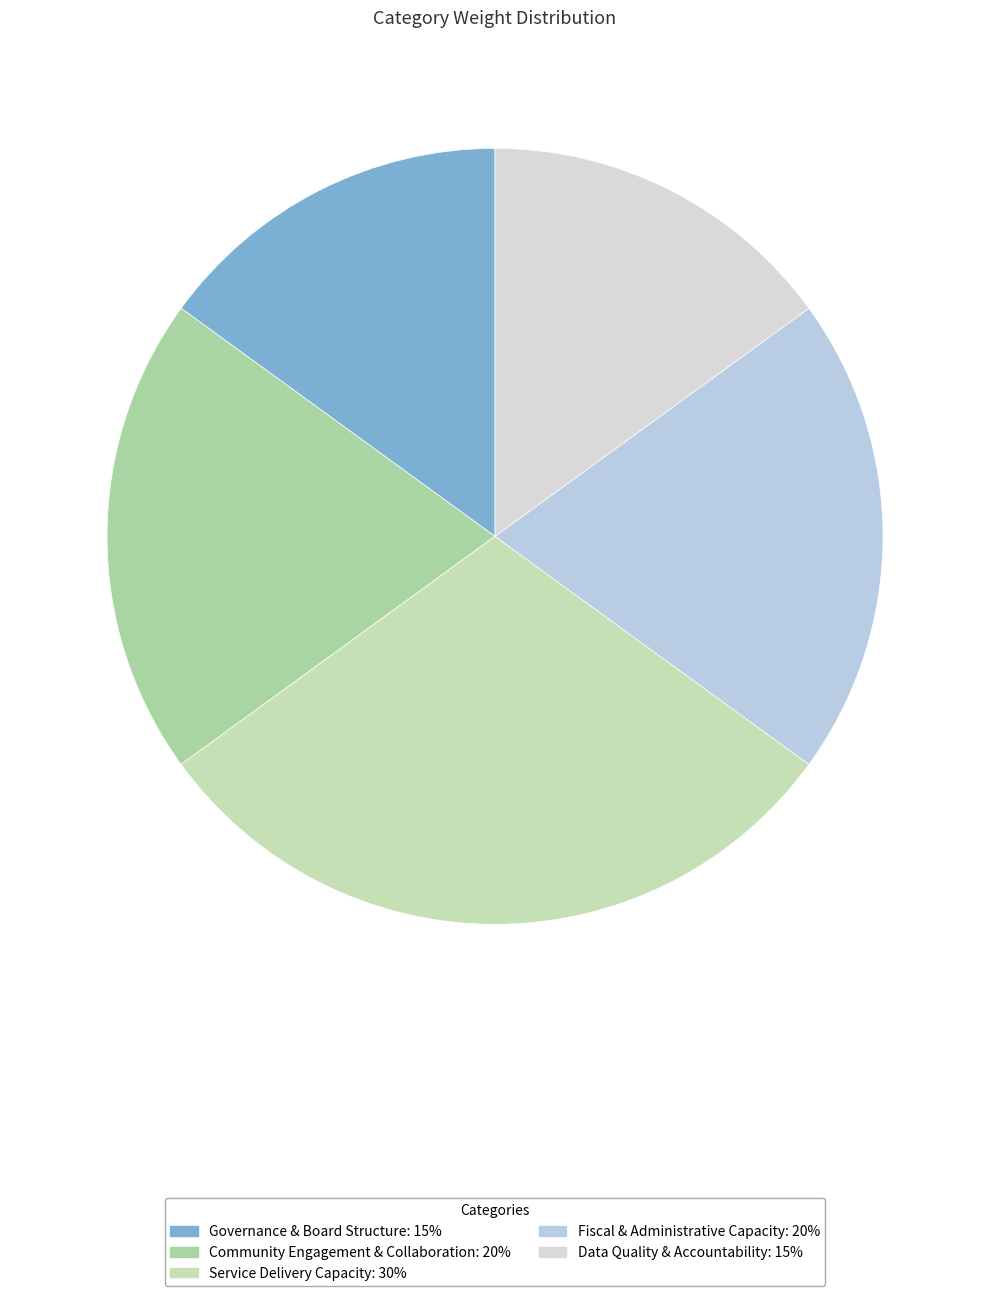

Which category has the smallest portion of the pie?

Governance & Board Structure